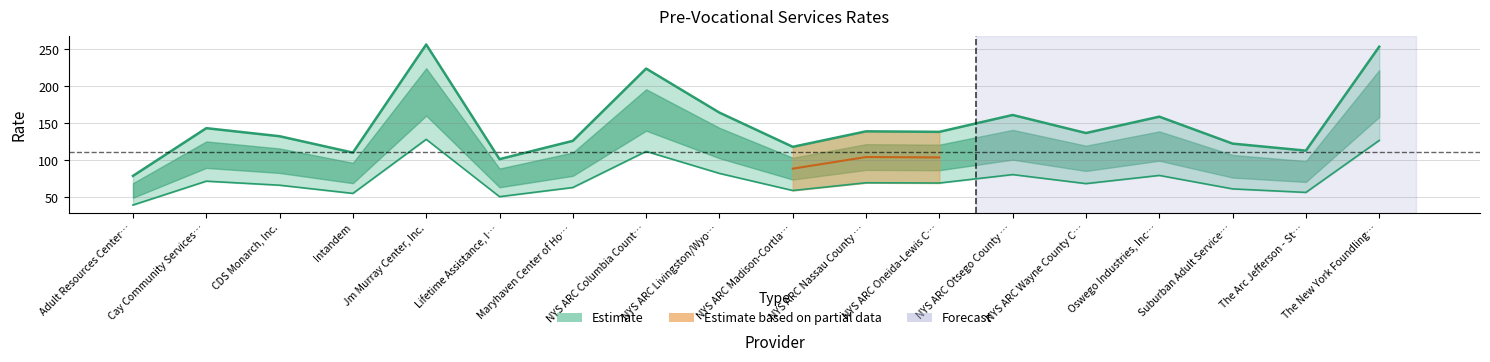

Is the value of Pre-Vocational Services Full at NYS ARC Oneida-Lewis C… greater than the value of Pre-Vocational Services Half at NYS ARC Otsego County …?

Yes